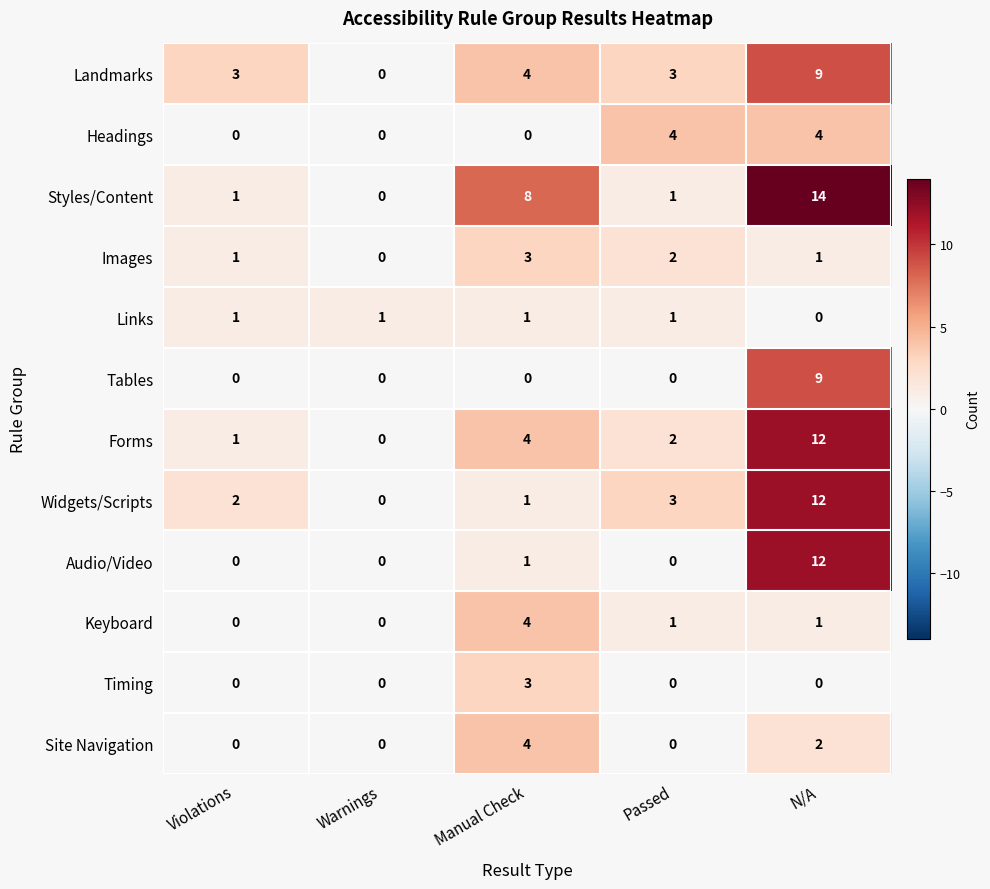

What is the difference between the maximum and second lowest values in the Widgets/Scripts series?

11